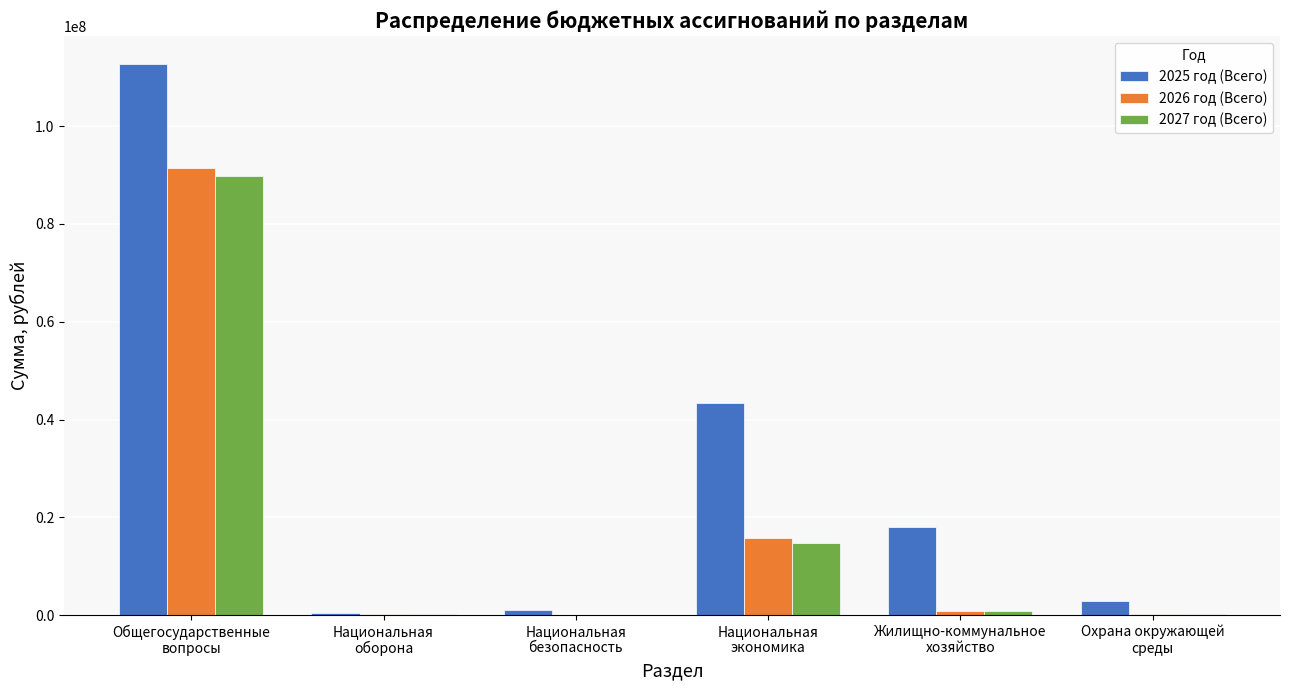

What is the highest value of the 2026 год (Всего) series?

91405622.3